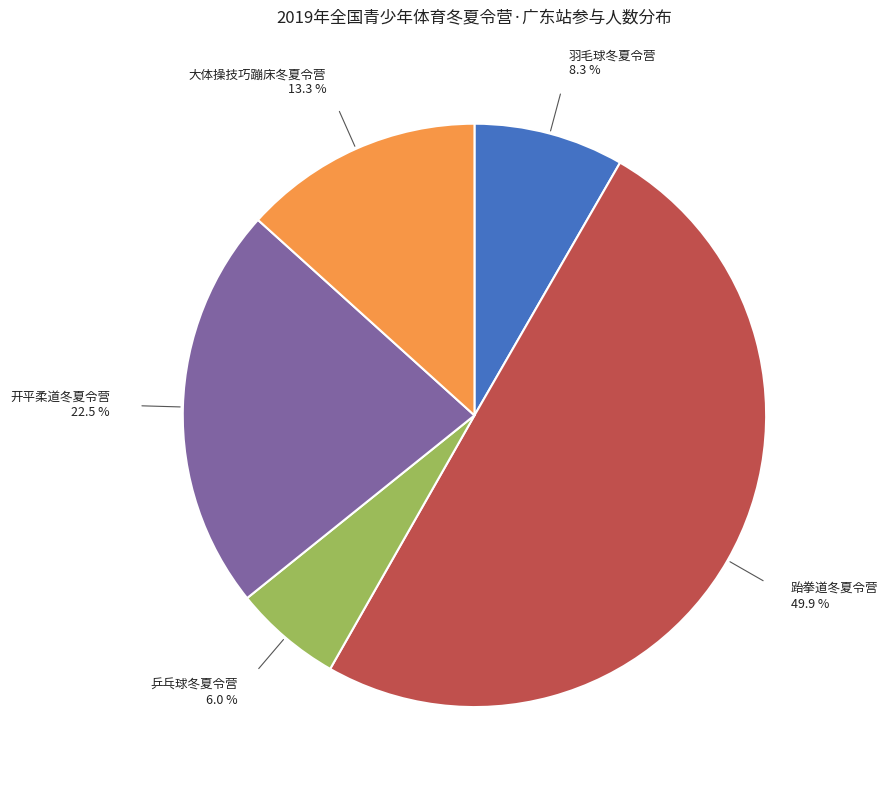

To the nearest percent, what is the average slice percentage?

20%